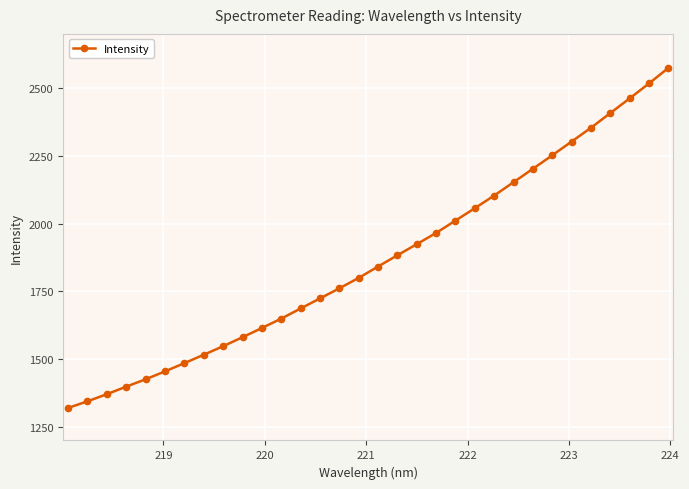

What is the value of the 27th point from the left?

2302.6